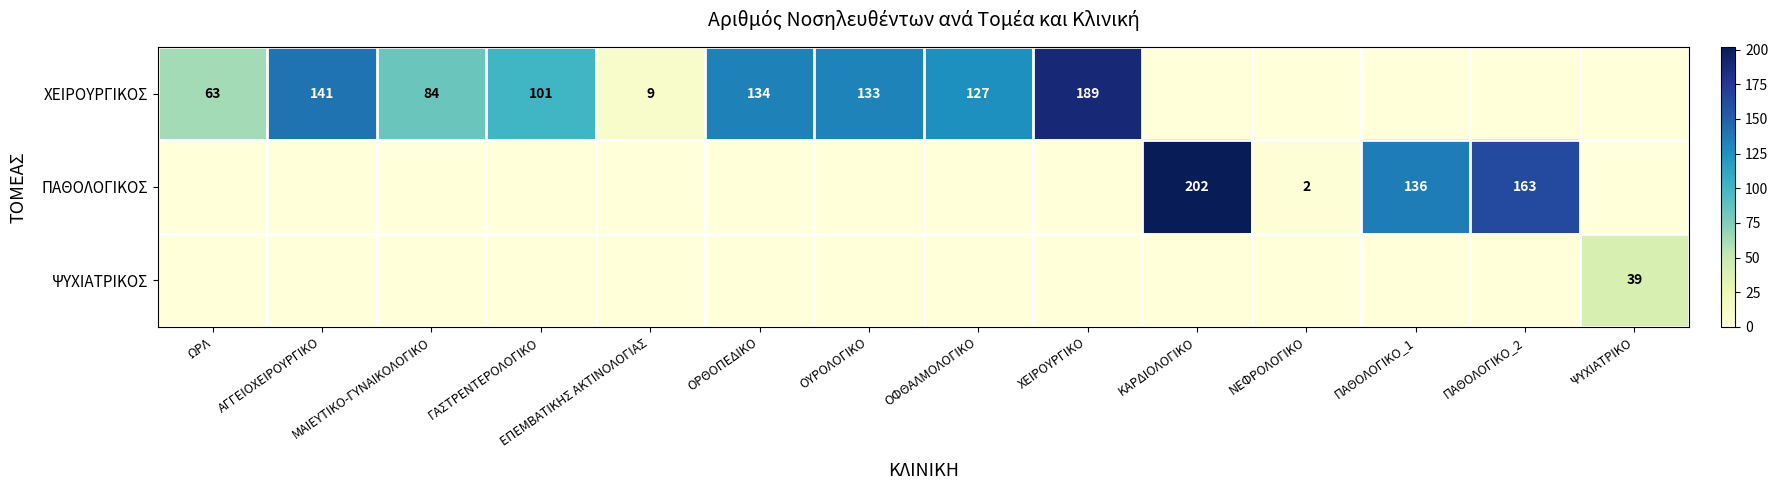

At how many categories does at least one series exceed 52?

11